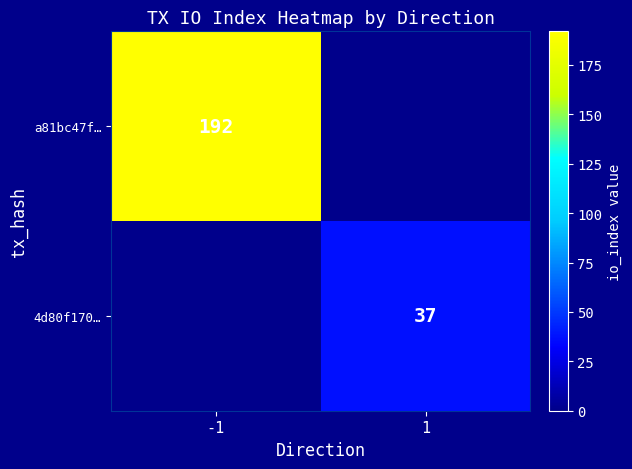

Is the value of 4d80f170… at 1 greater than the value of a81bc47f… at -1?

No